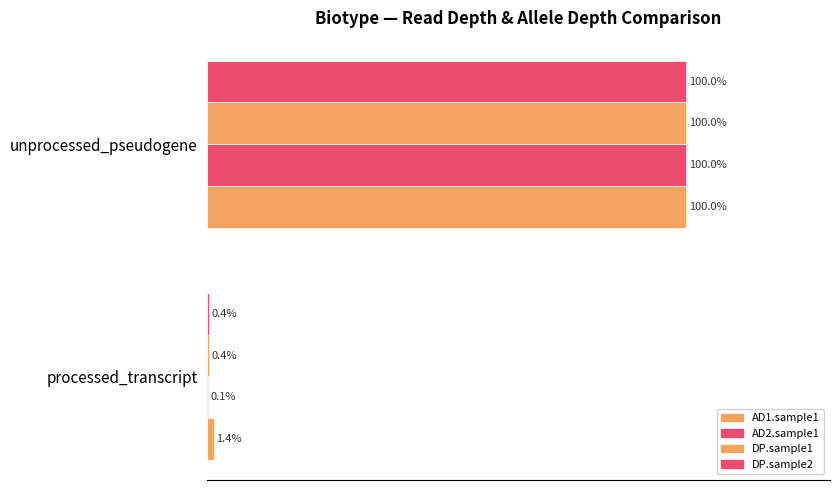

Which series has the largest range (max minus min)?

AD2.sample1